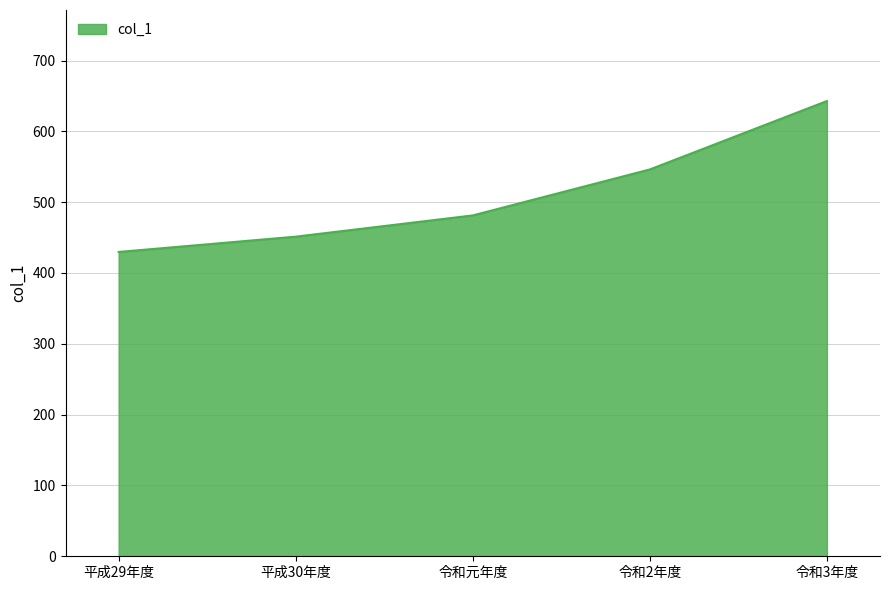

True or false: the data shows 546.2 at 令和2年度.

True